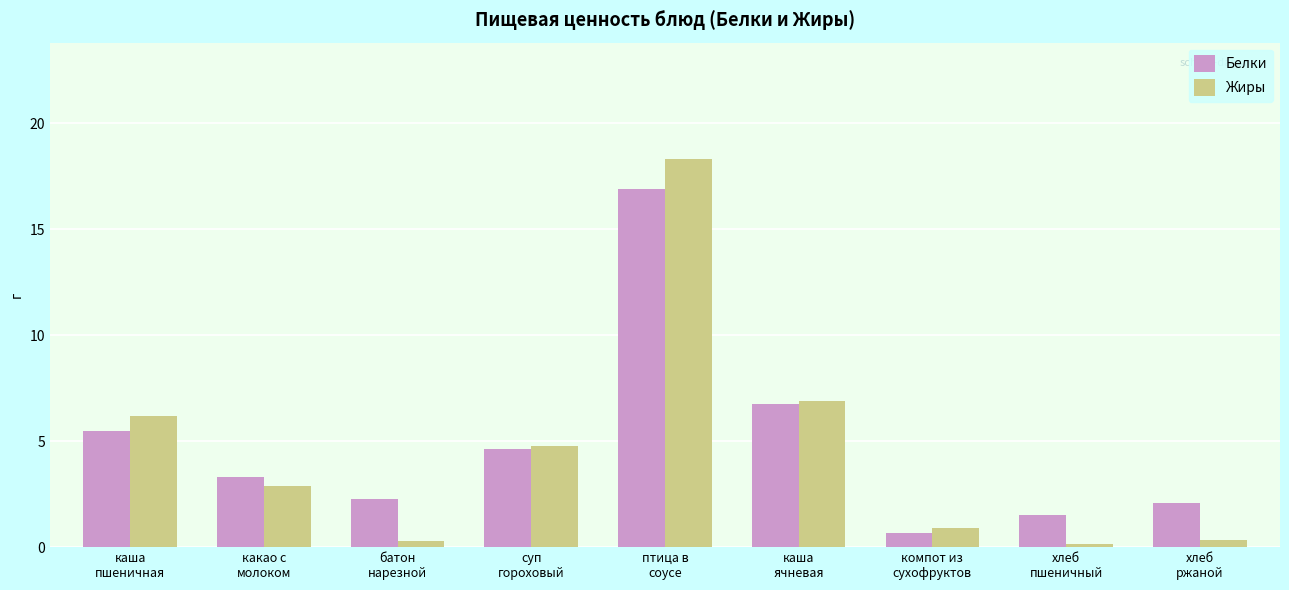

How many values in the Белки series are below 3?

4